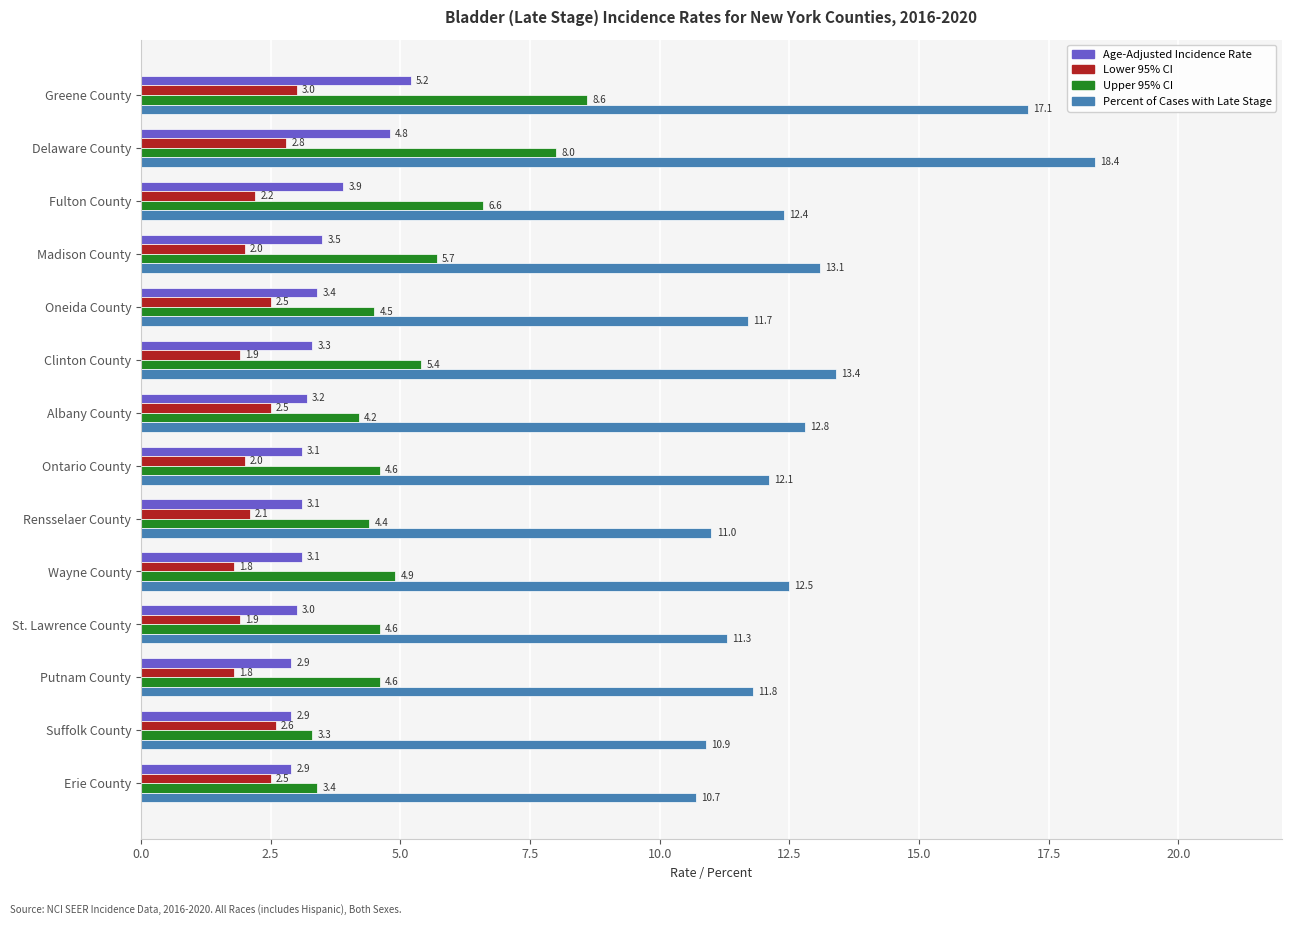

Which category has the highest value in the Lower 95% CI series?

Greene County